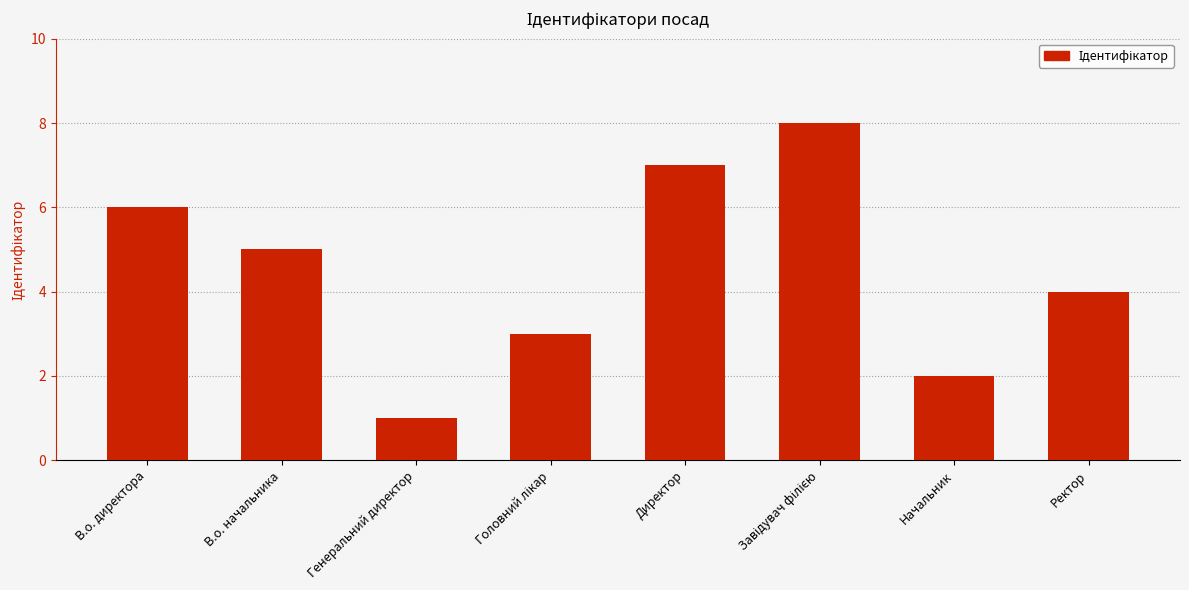

How many distinct data groups are displayed?

1